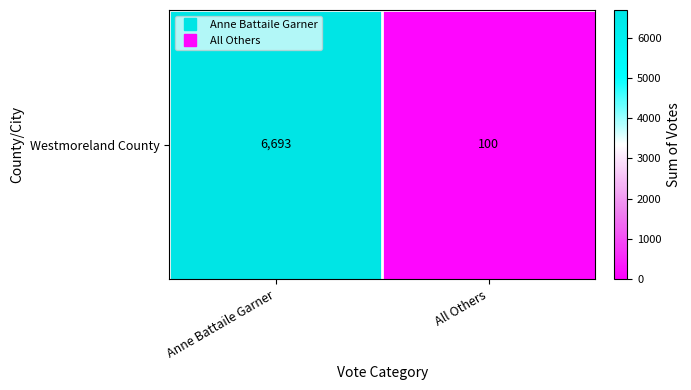

Which category has the lowest value across all series?

All Others